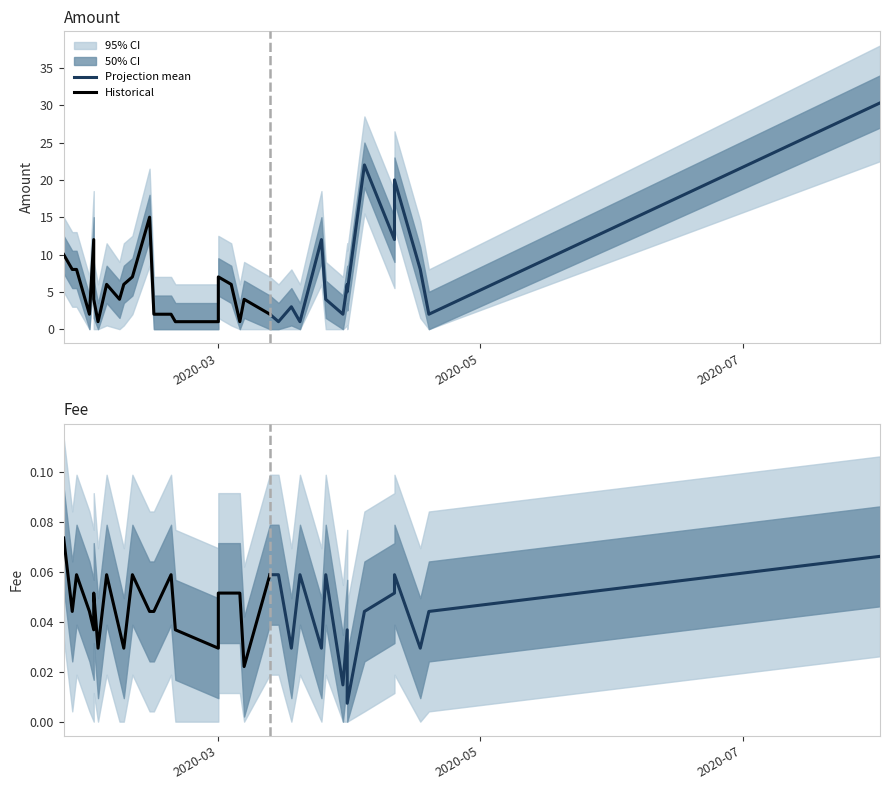

What is the approximate value of Amount_upper2 at 2020-02-20?

6.0